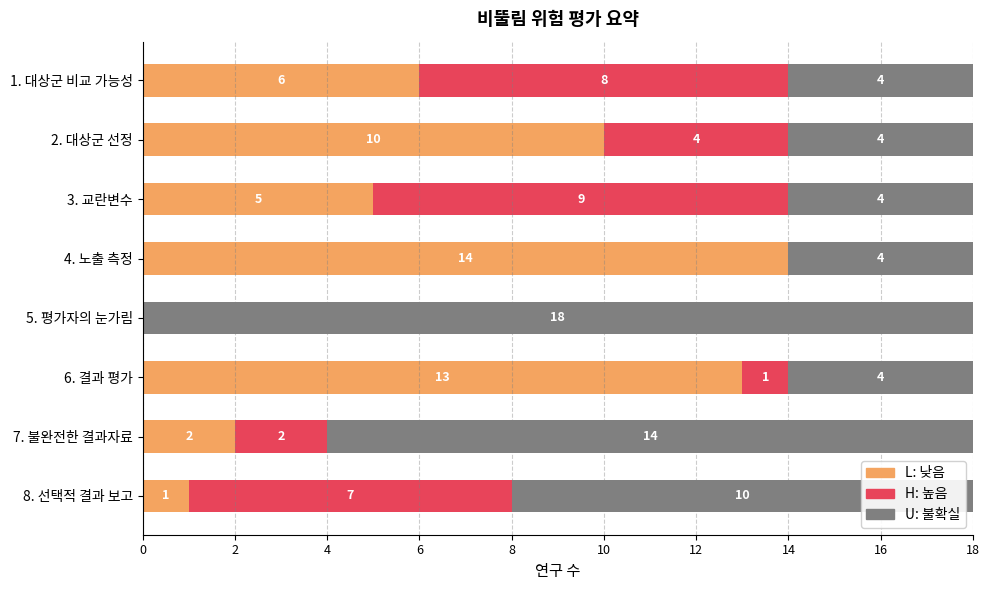

What is the sum of the L: 낮음 values at 7. 불완전한 결과자료 and 8. 선택적 결과 보고?

3